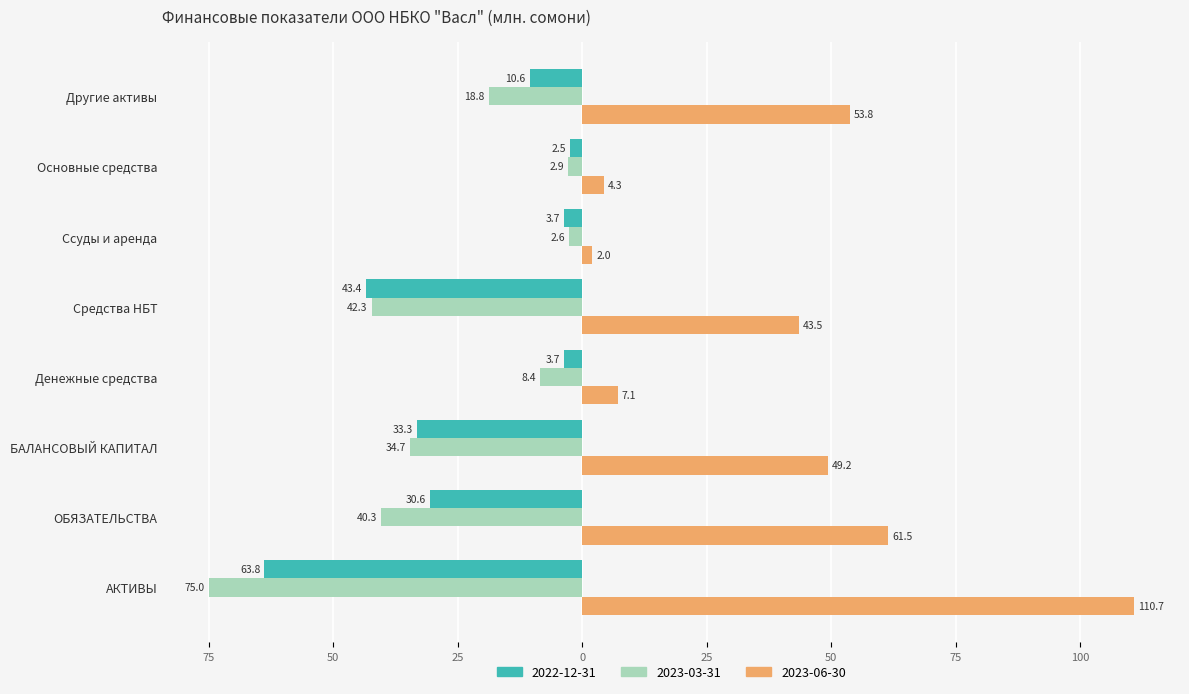

Is it true that 2023-03-31 equals -18.8 at Другие активы?

True